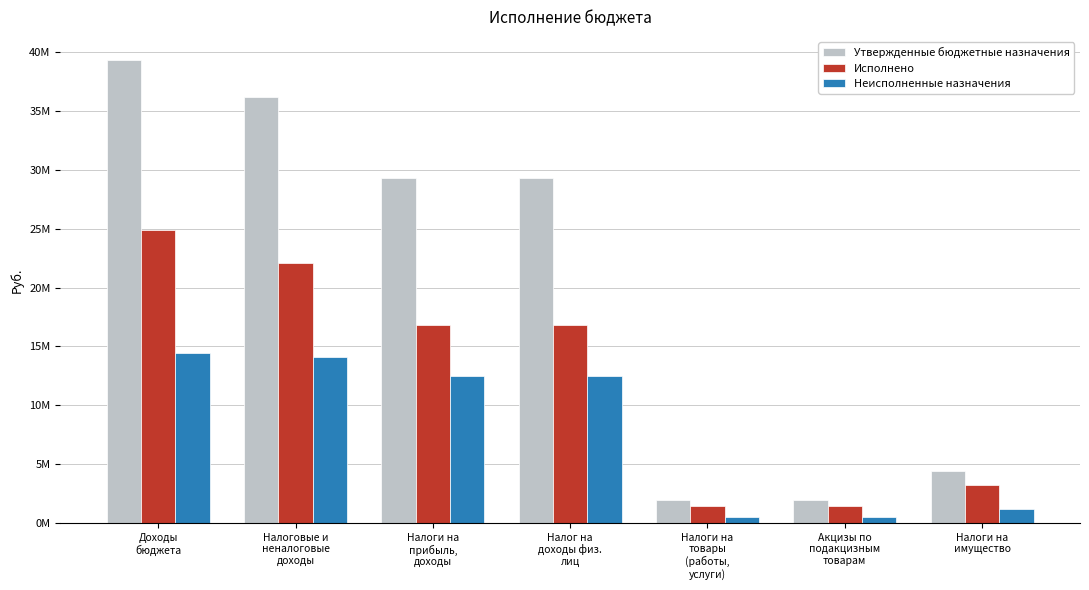

Are the bars horizontal?

No